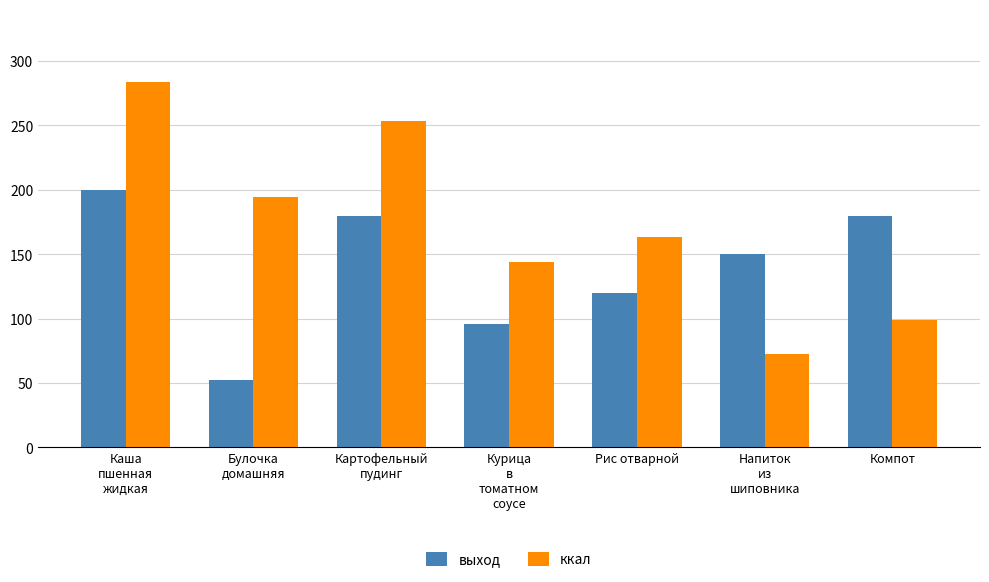

What position from the right is Компот?

1